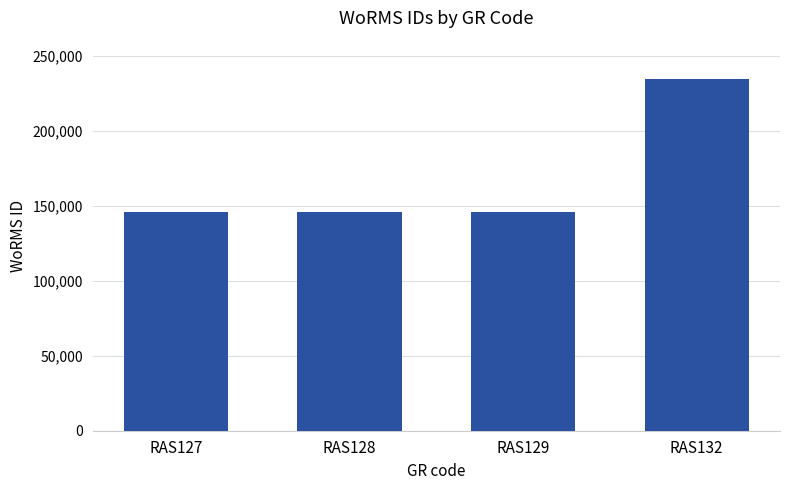

The value at RAS129 is 145728. True or false?

True